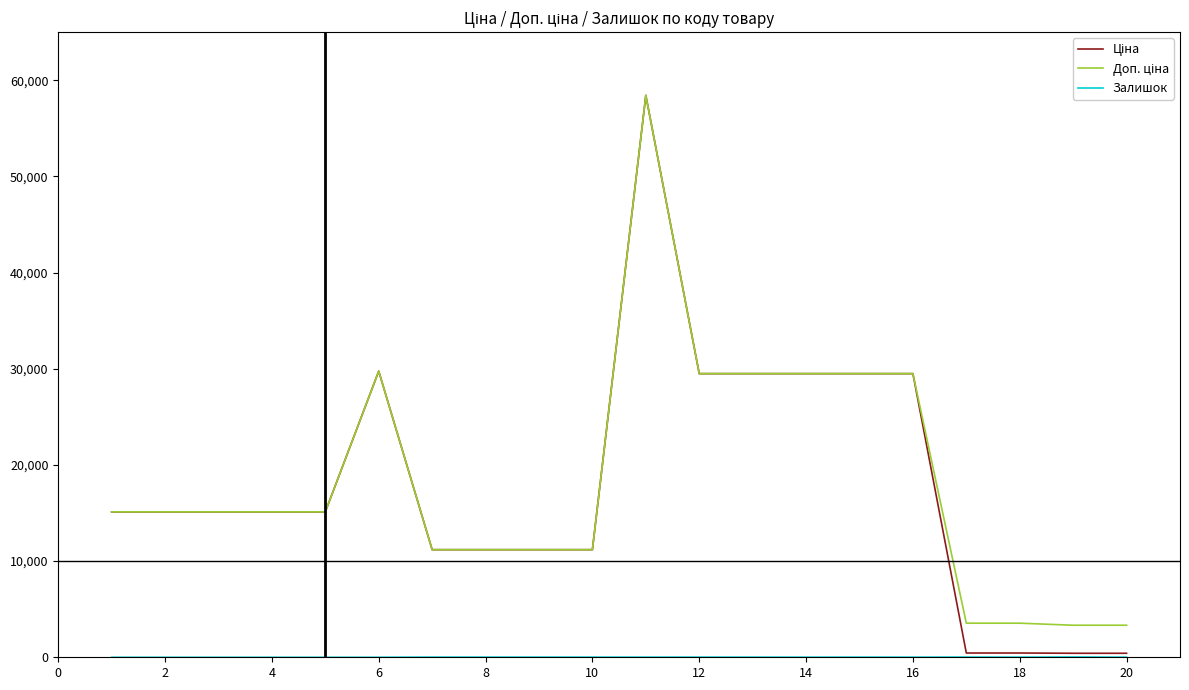

What is the maximum value shown in the chart?

58426.5